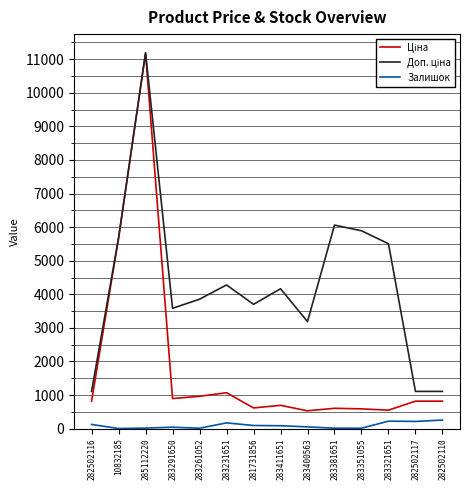

Which category has the highest value across all series?

285112220